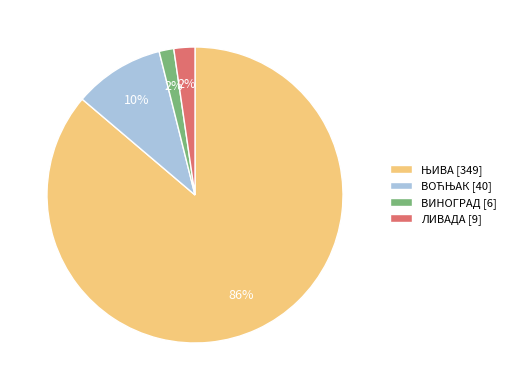

The ЛИВАДА [9] slice represents 2% of the pie. True or false?

True